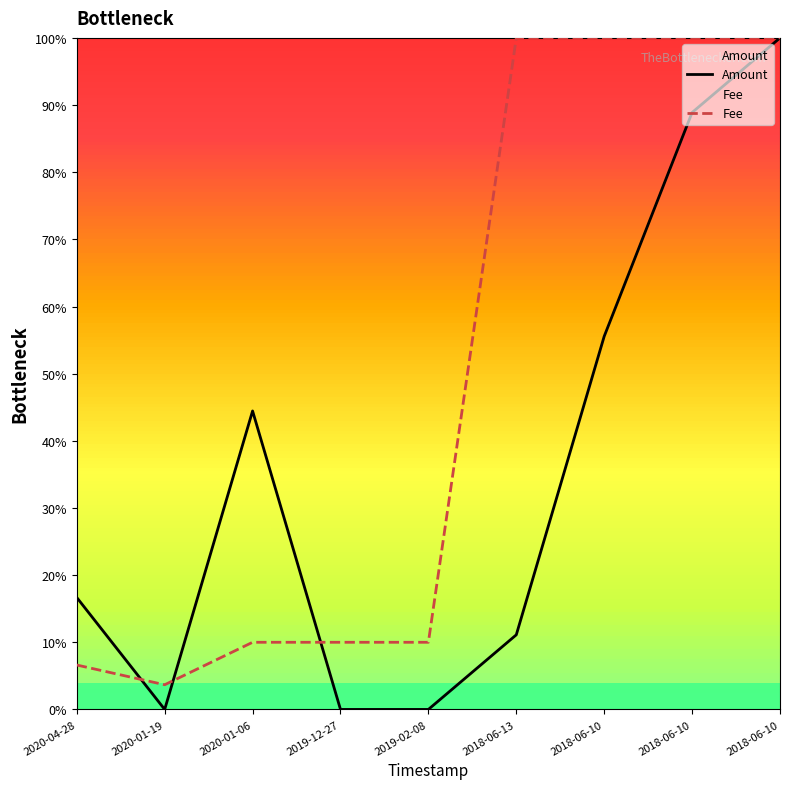

At how many categories does at least one series exceed 0?

9